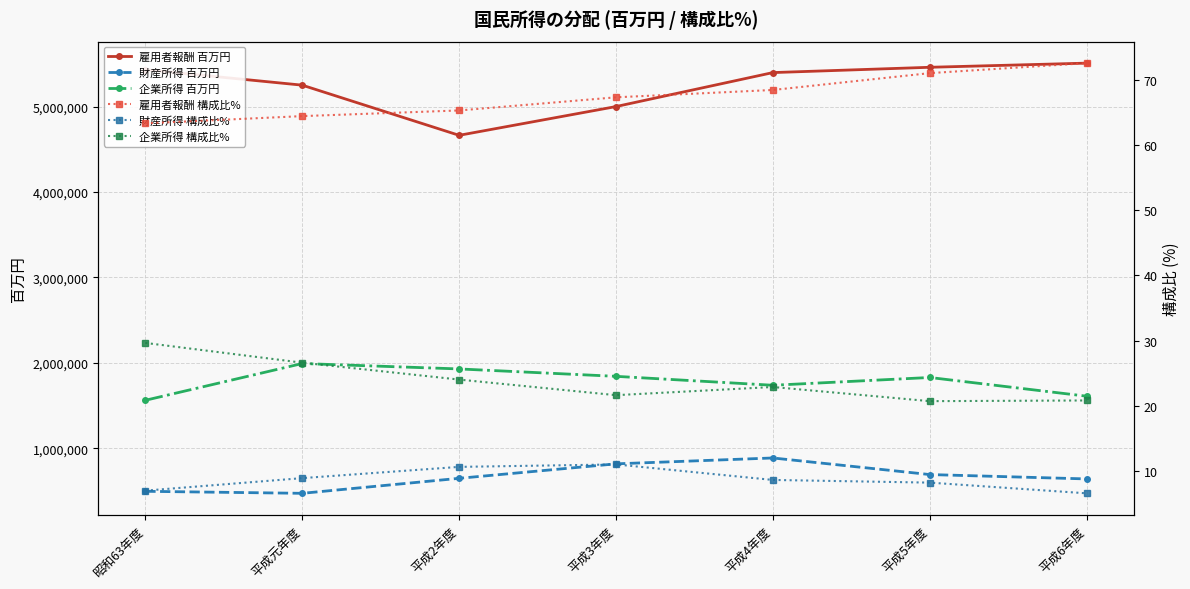

At which label does 雇用者報酬 百万円 first exceed 5398728?

昭和63年度